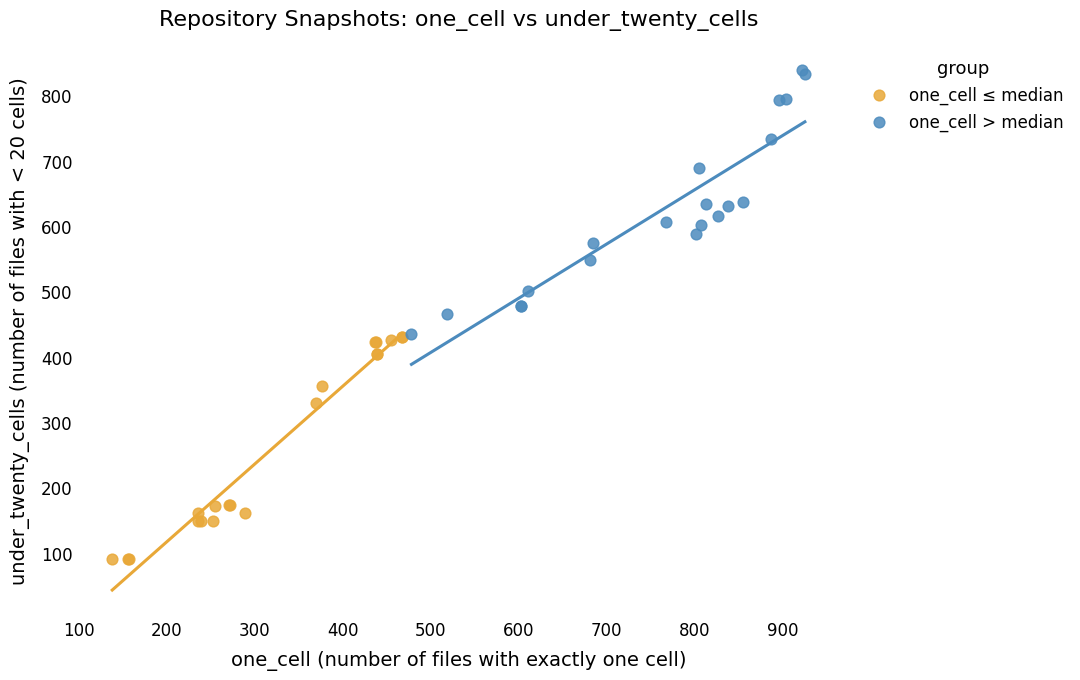

Which series reaches the minimum Y coordinate?

one_cell ≤ median